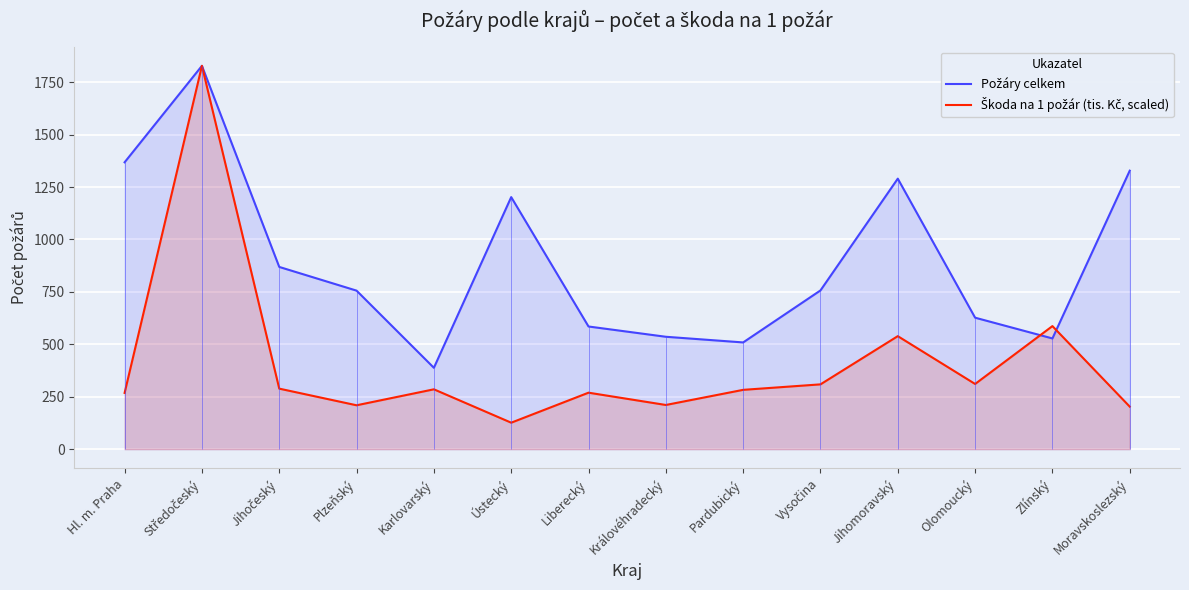

The value of Škoda na 1 požár (tis. Kč, scaled) at Vysočina is 414.8. True or false?

False